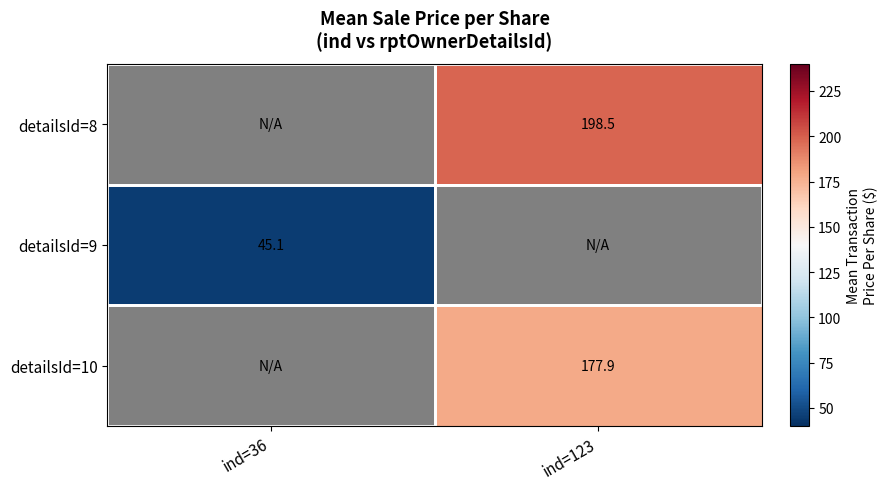

The detailsId=8 series shows 198.5 at ind=123. True or false?

True